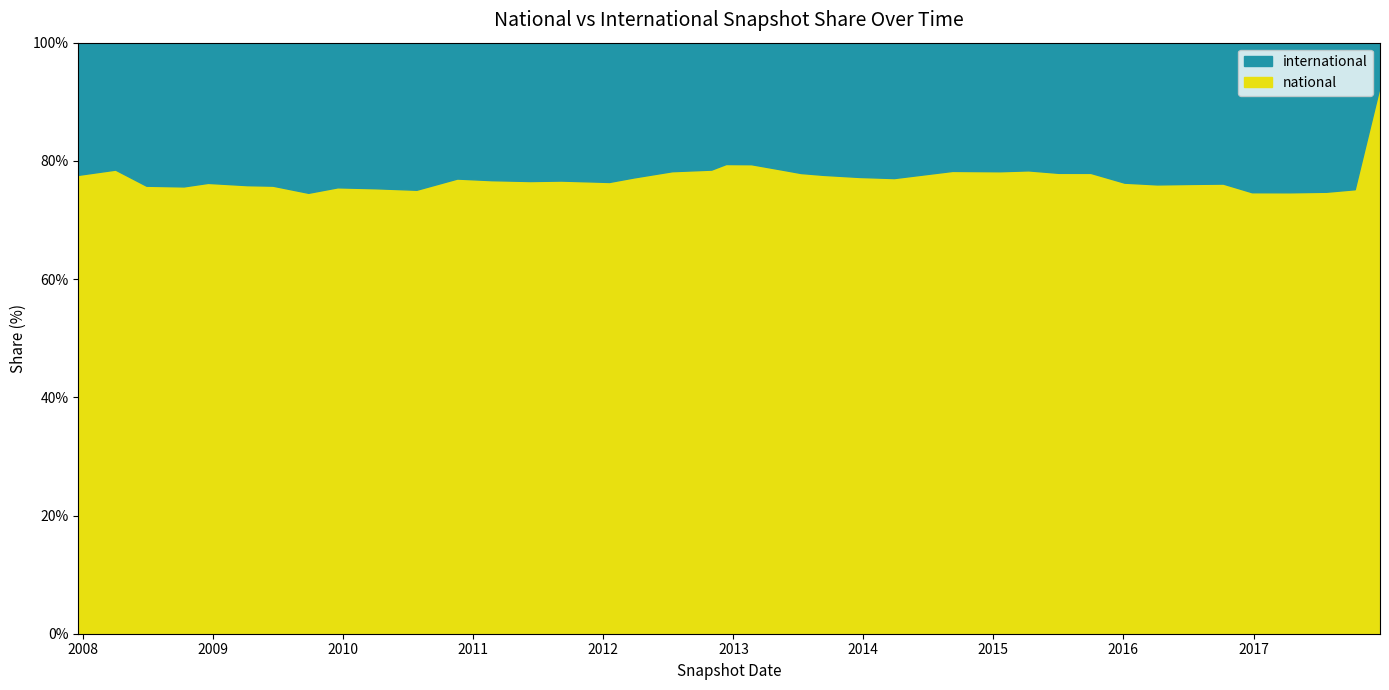

What is the difference between the maximum and minimum values in the national series?

18.2